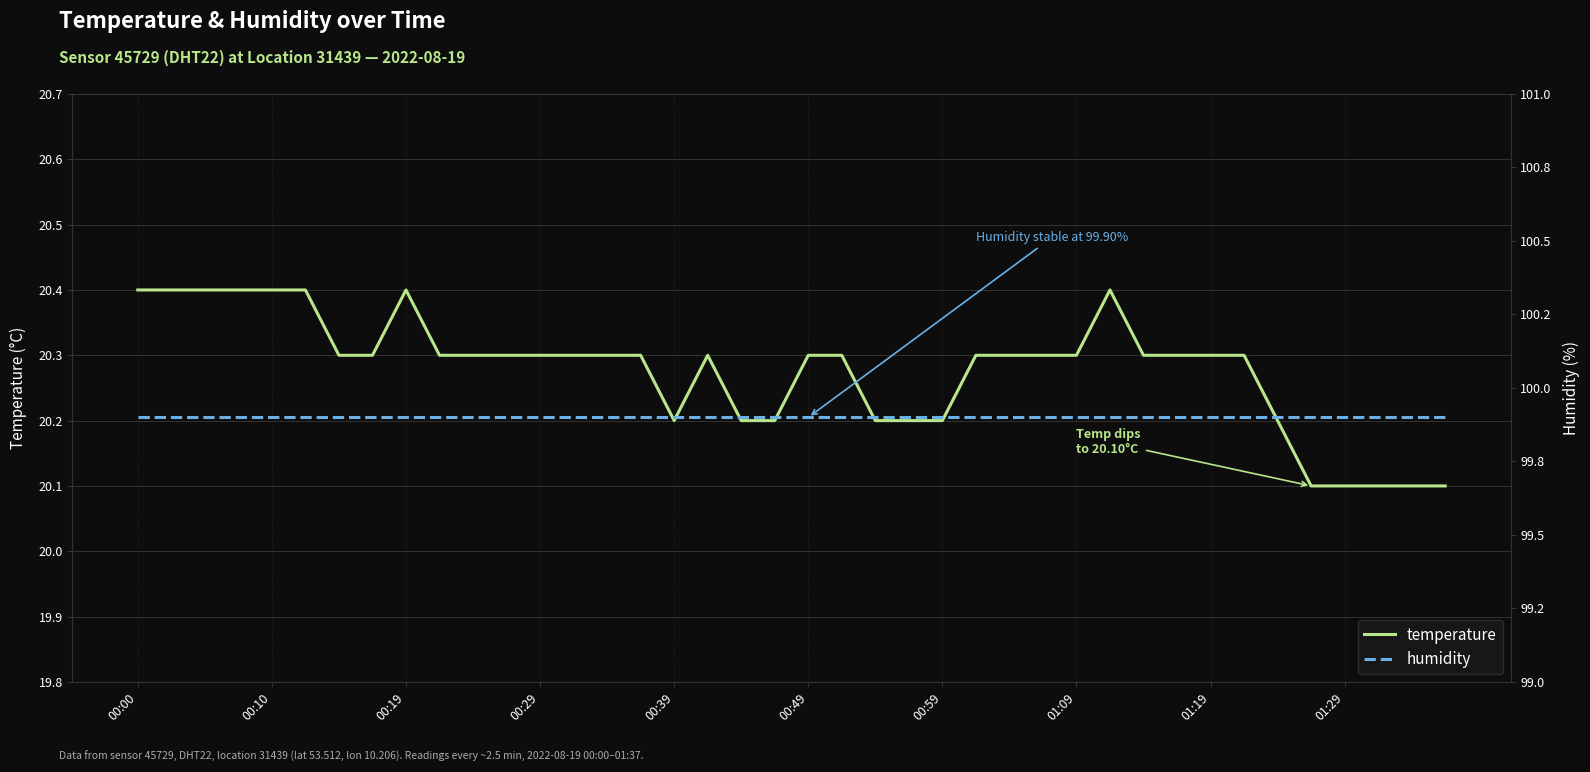

True or false: temperature has a value of 20.2 at 22.

True